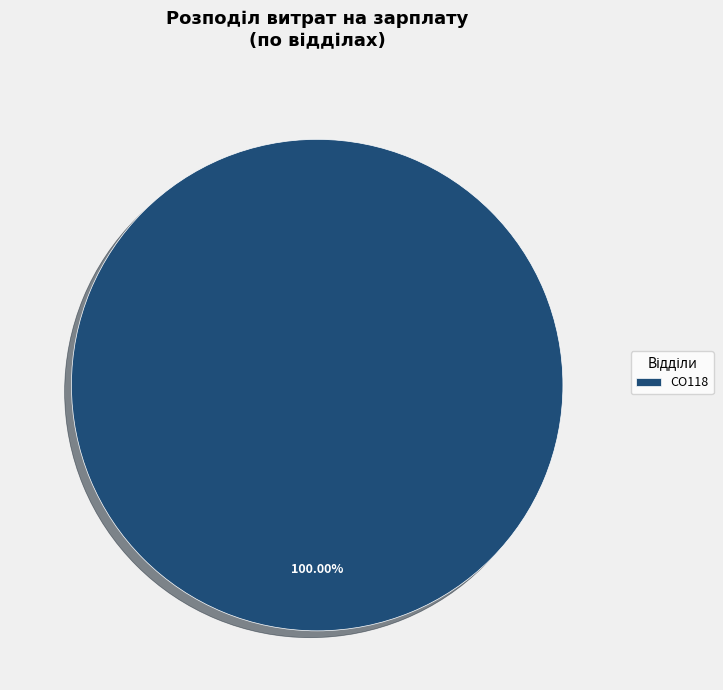

Is there a majority slice in this chart?

Yes